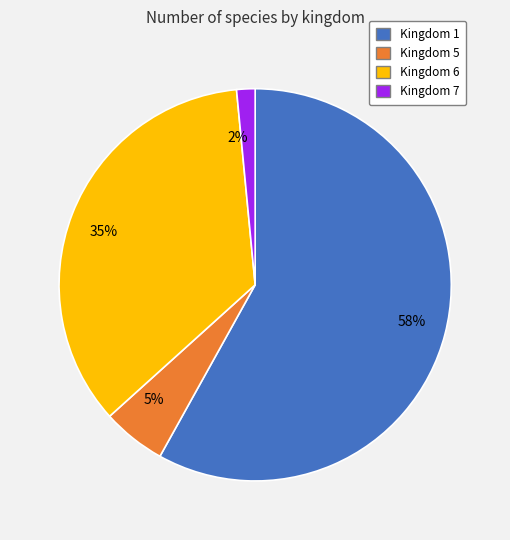

To the nearest percent, what is the average slice percentage?

25%